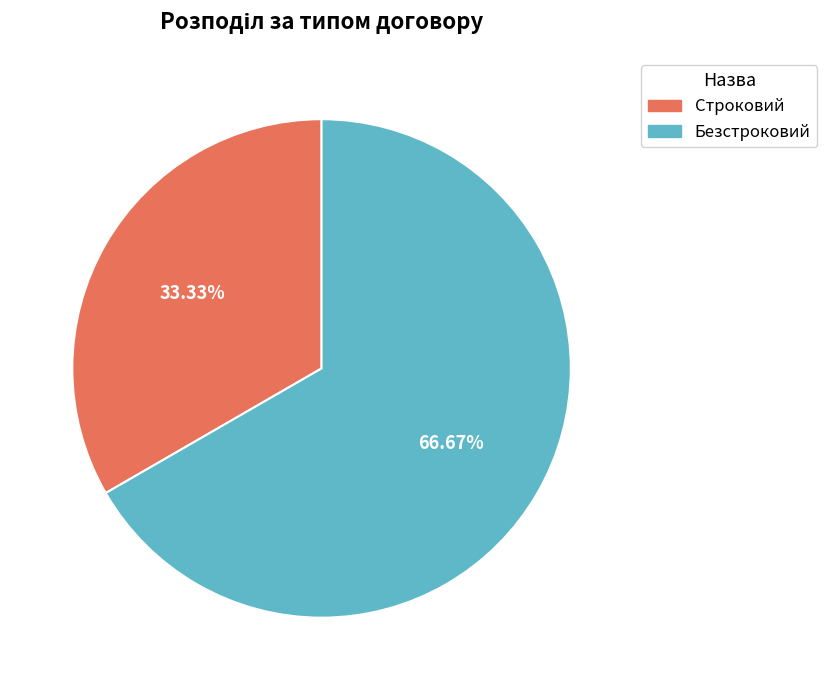

Is there a majority slice in this chart?

Yes